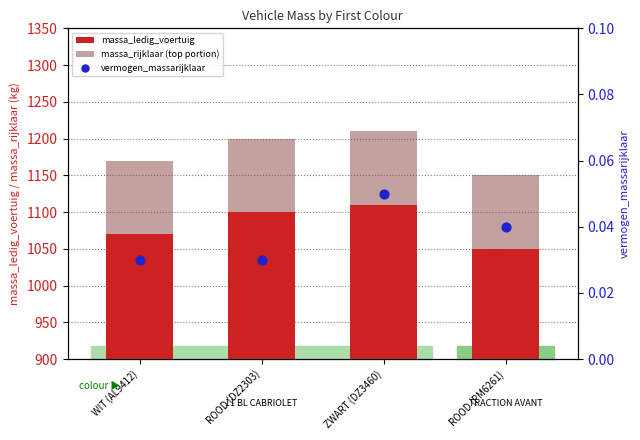

At which category is the sum across all series the highest?

ZWART (DZ3460)